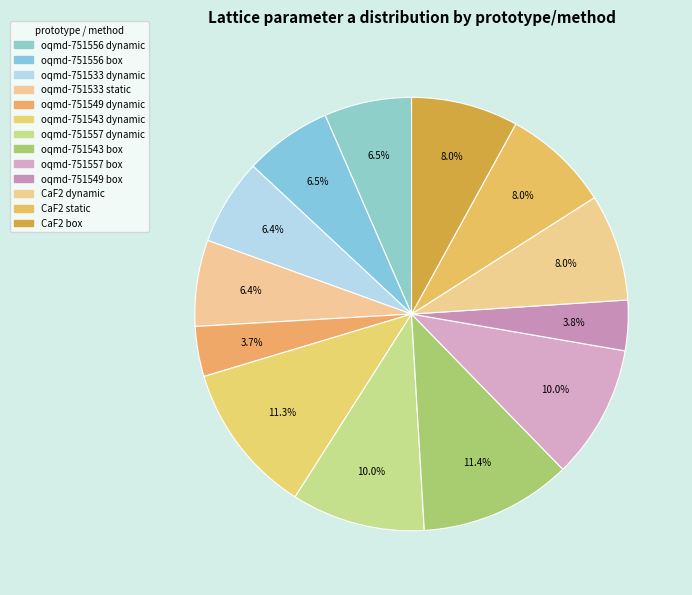

Is it true that CaF2 dynamic is 8% of the pie?

True